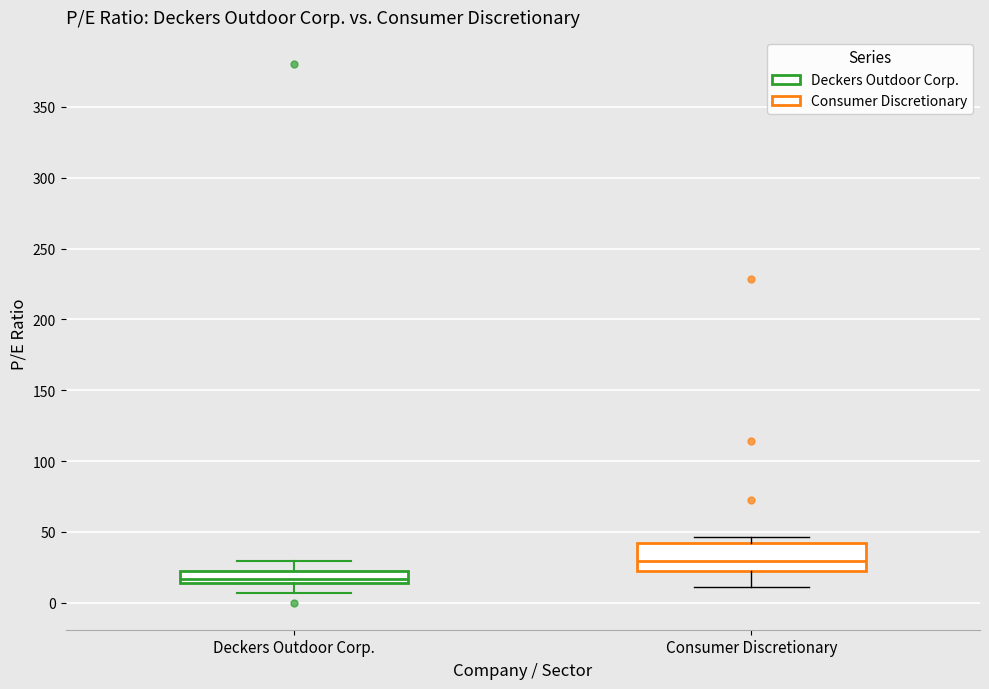

Where is the upper edge of the box for Deckers Outdoor Corp. on the y-axis? The values are not printed on the chart, so give them approximately, as read against the axis.

25